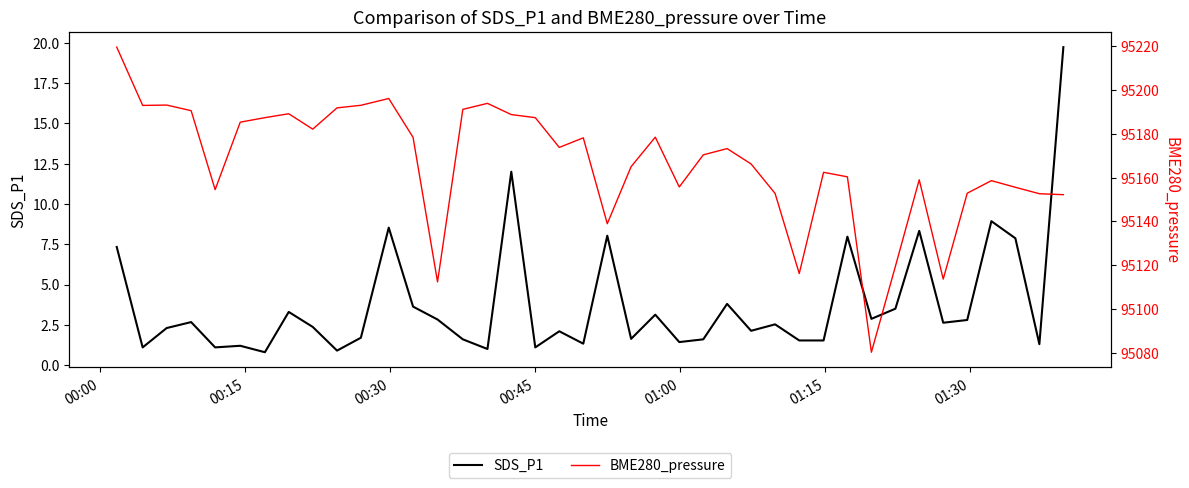

Which series has the largest total across all categories?

BME280_pressure